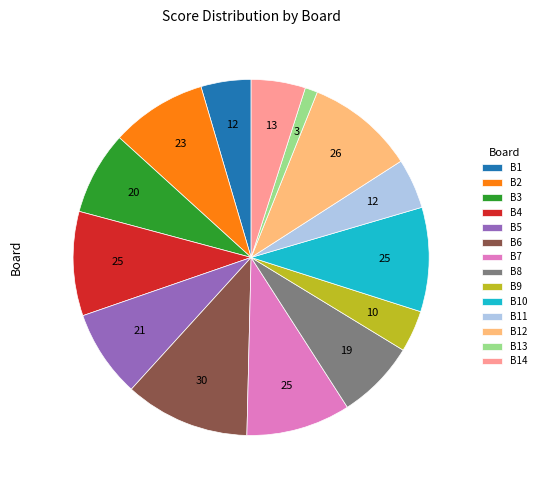

Between B9 and B5, which is larger?

B5